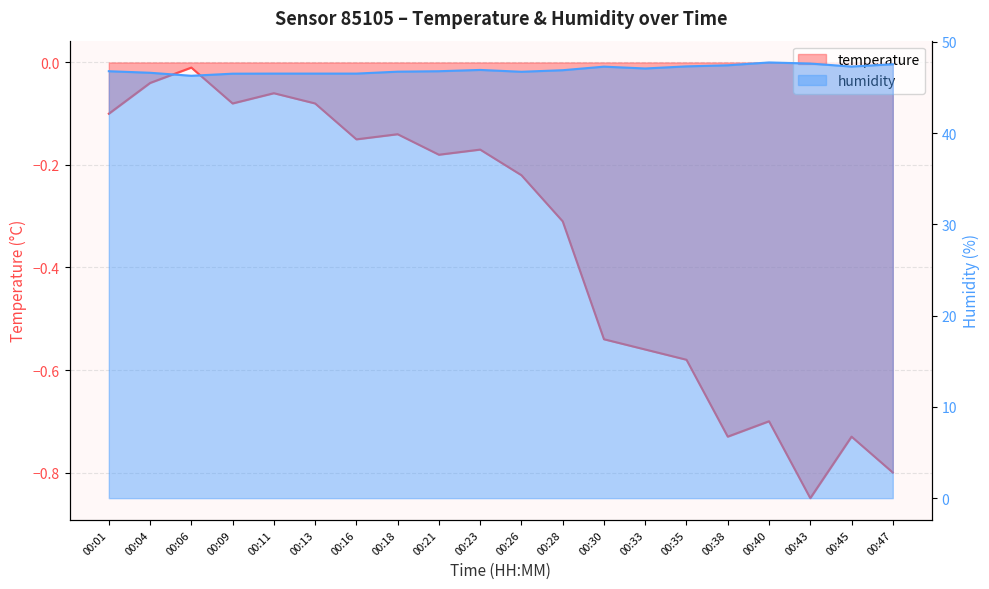

What is the difference between the maximum and minimum values in the temperature series?

0.8